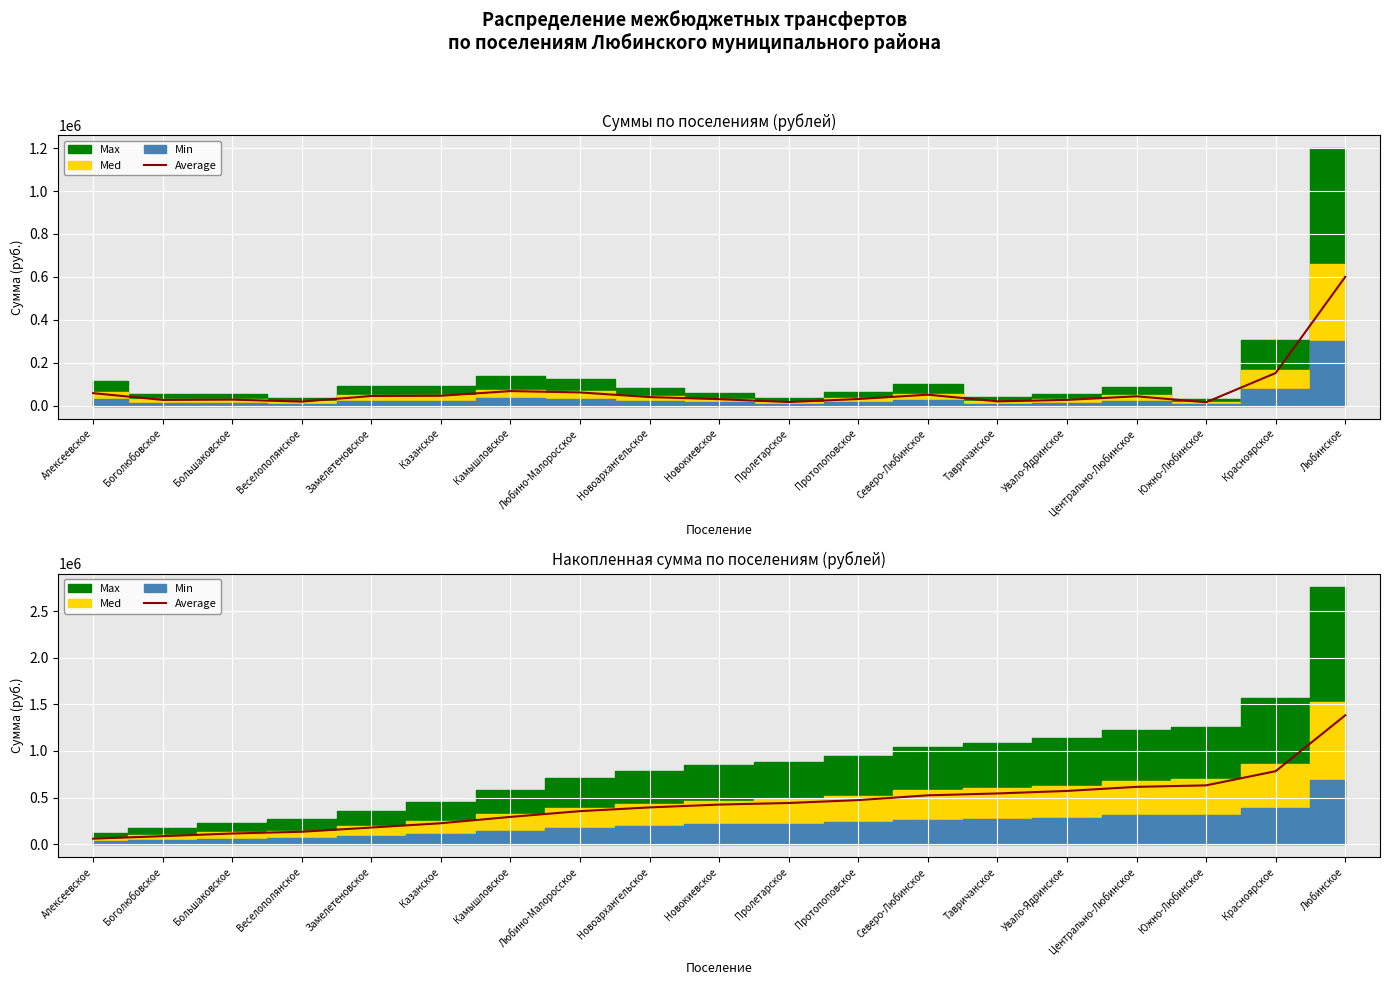

Rank the categories by value from lowest to highest.

Алексеевское, Боголюбовское, Большаковское, Веселополянское, Замелетеновское, Казанское, Камышловское, Любино-Малоросское, Новоархангельское, Новокиевское, Пролетарское, Протопоповское, Северо-Любинское, Тавричанское, Увало-Ядринское, Центрально-Любинское, Южно-Любинское, Красноярское, Любинское